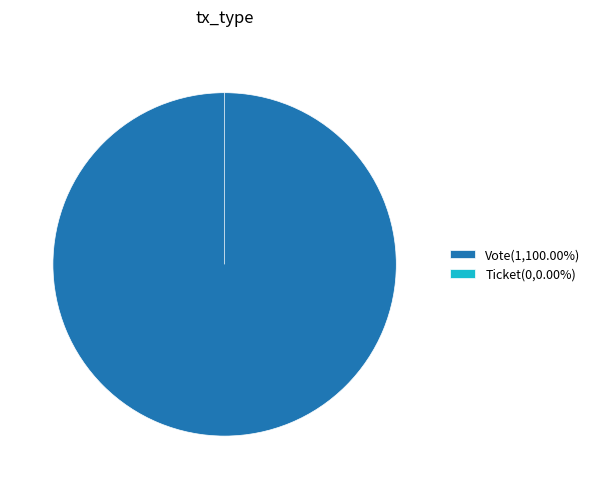

What is the total percentage of Vote and Ticket?

100.0%